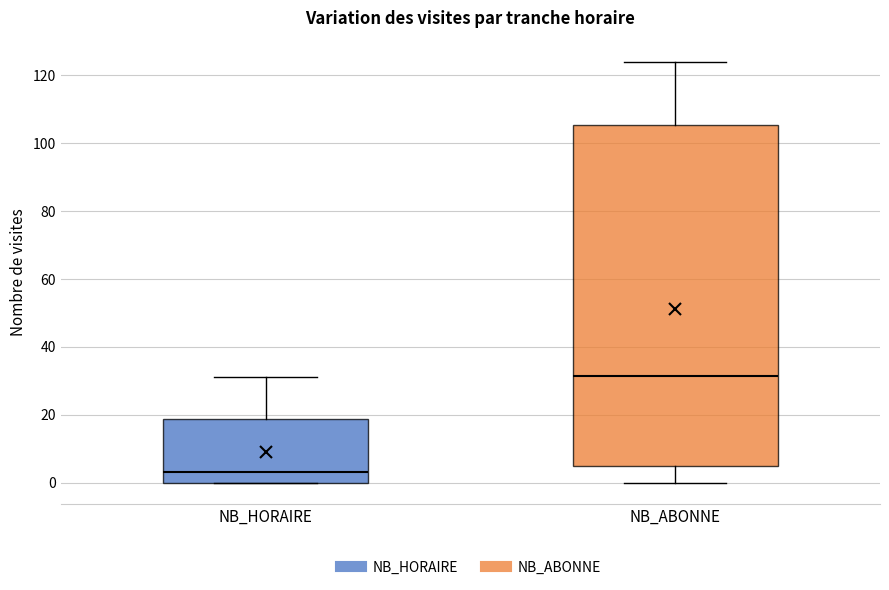

Where is the upper edge of the box for NB_ABONNE on the y-axis? The values are not printed on the chart, so give them approximately, as read against the axis.

106